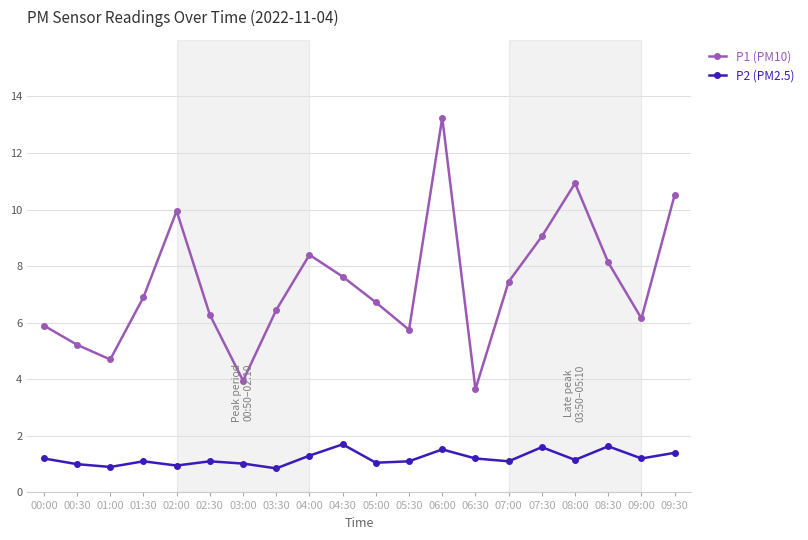

List the series in order of their peak value, highest first.

P1 (PM10), P2 (PM2.5)